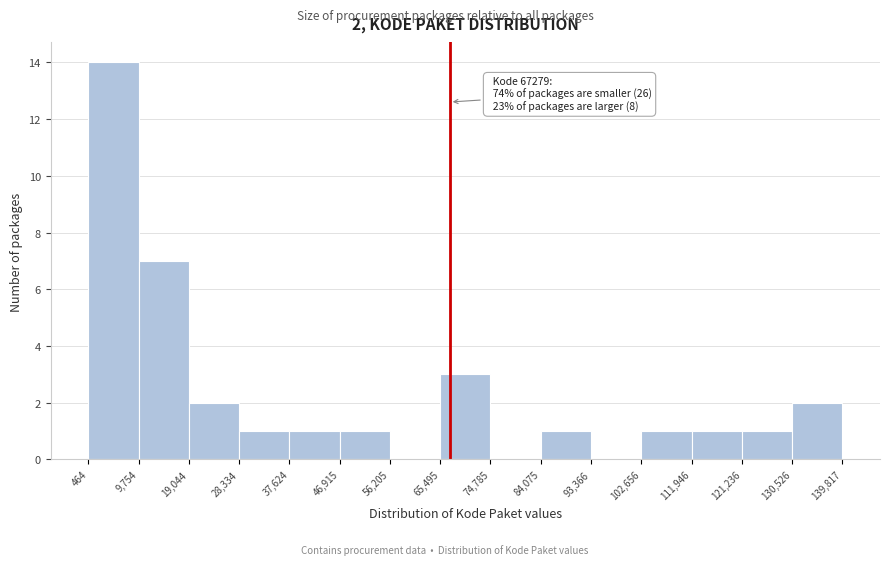

Which range on the x-axis has the tallest bar?

464 to 9,754